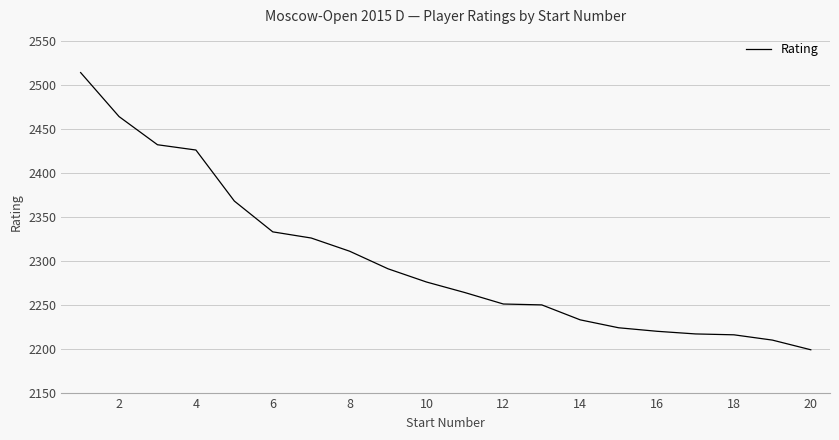

What is the difference between the maximum and minimum values?

315